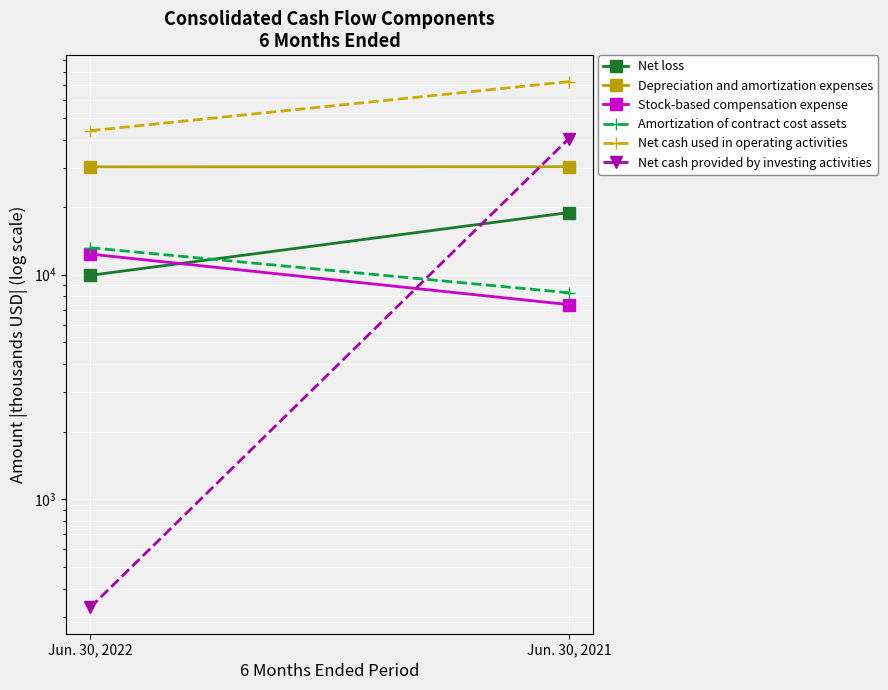

What is the minimum value shown in the chart?

330